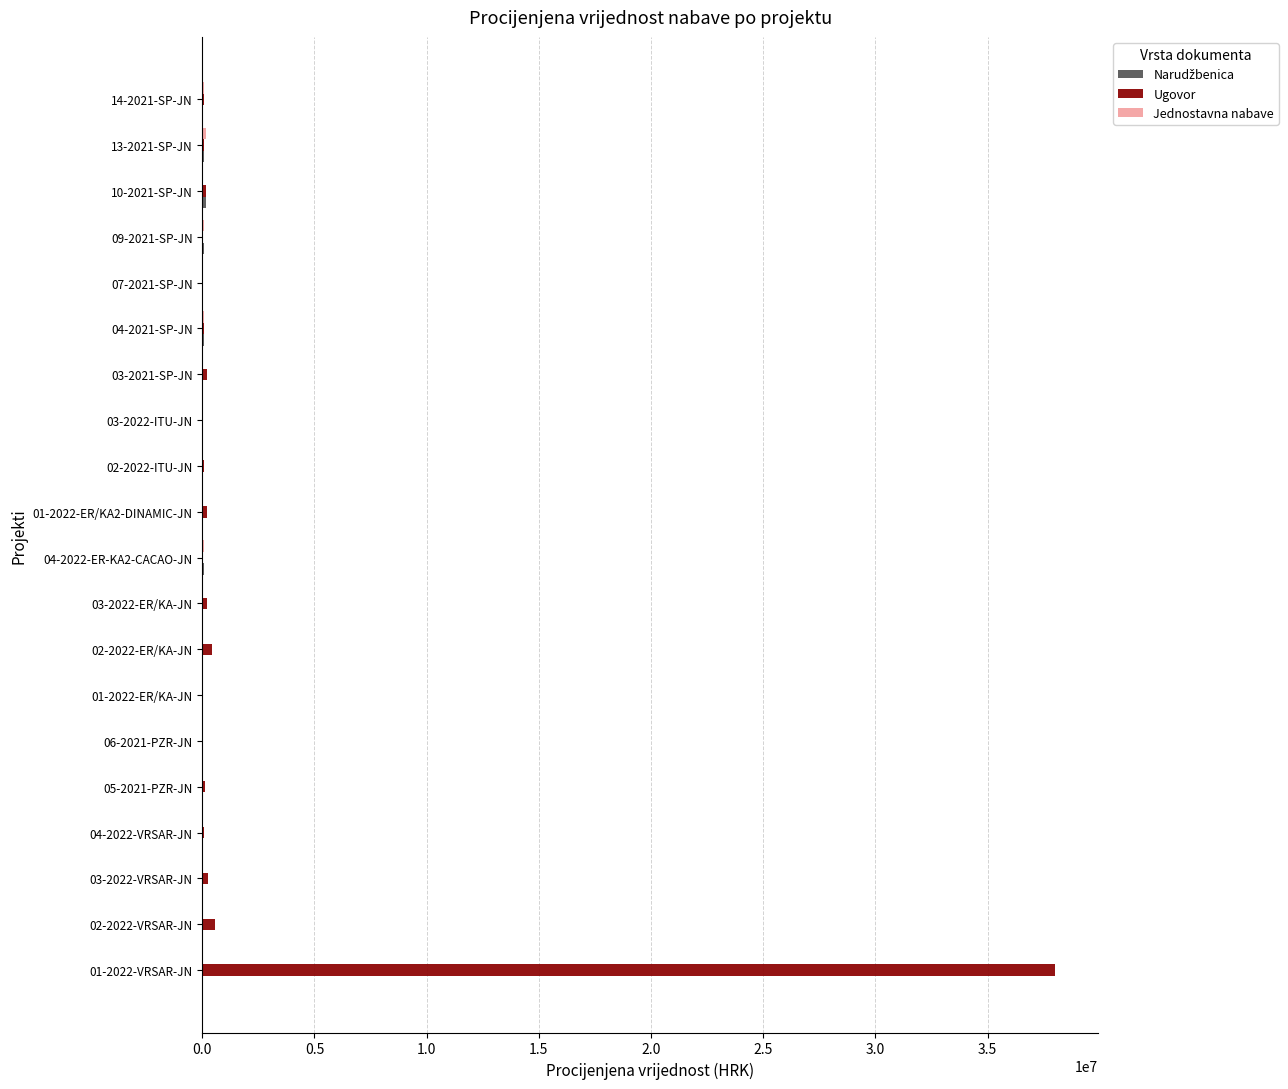

What is the highest value of the Ugovor series?

38023300.3